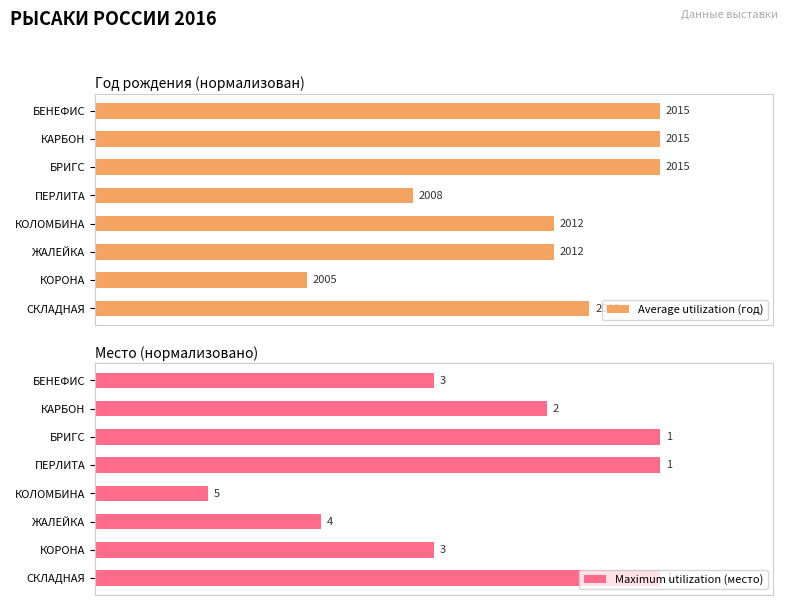

Count the number of categories in the chart.

8